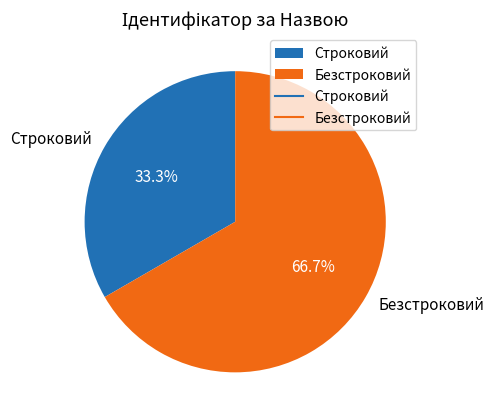

To the nearest percent, what is the average slice percentage?

50%